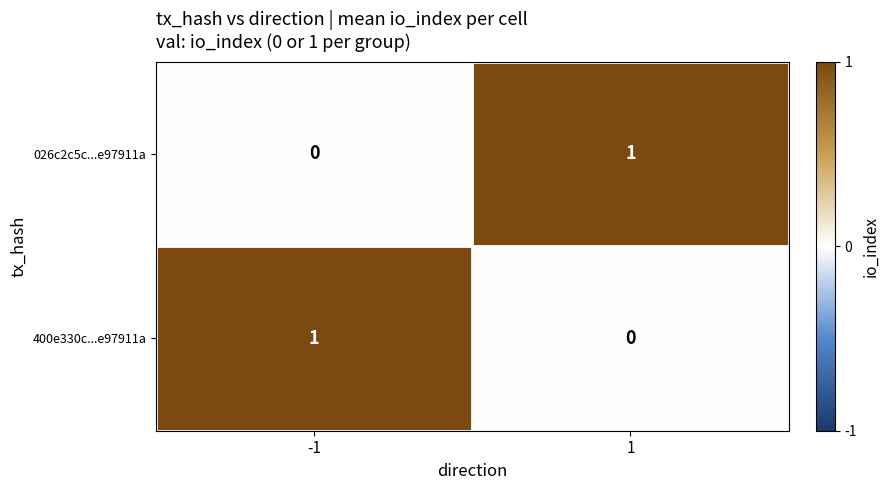

How many distinct data groups are displayed?

2